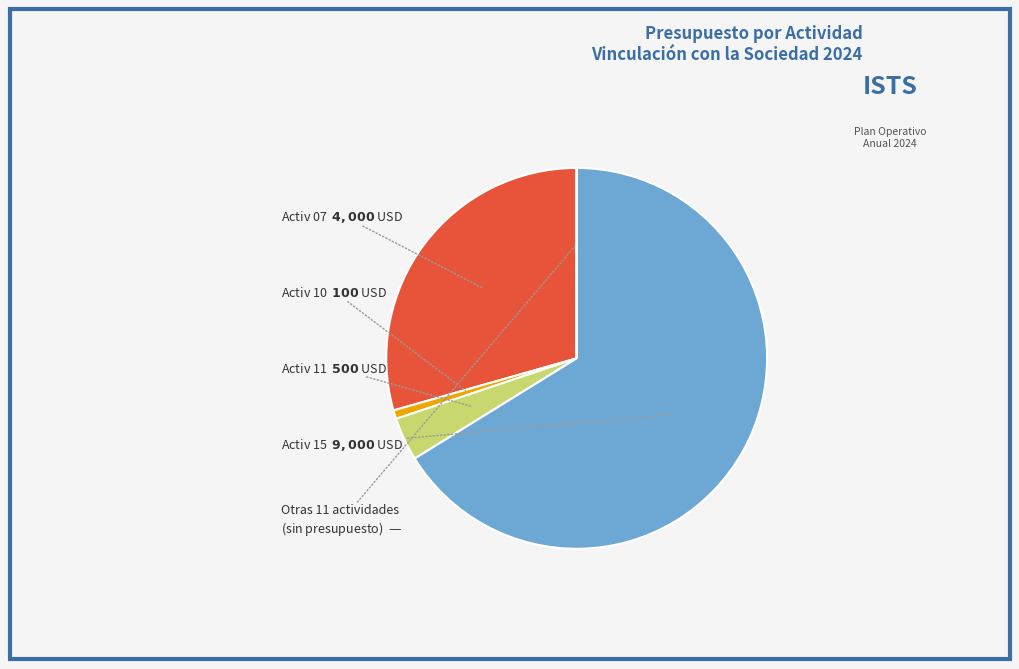

Is there any slice that represents more than half of the pie?

Yes